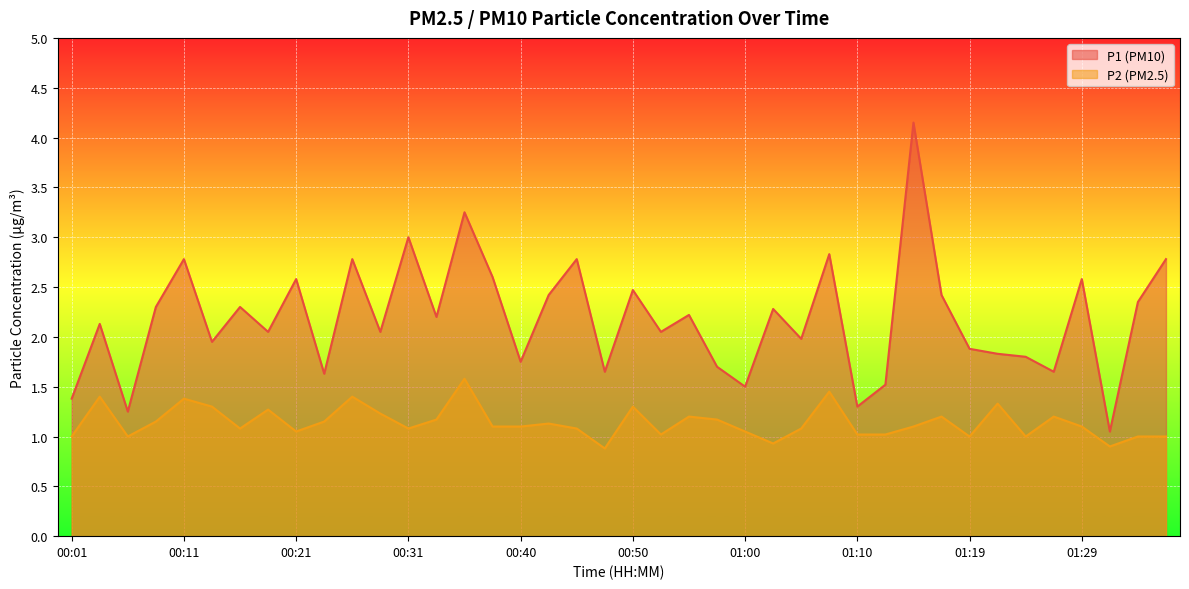

What is the difference between the maximum and minimum values in the P1 series?

3.1